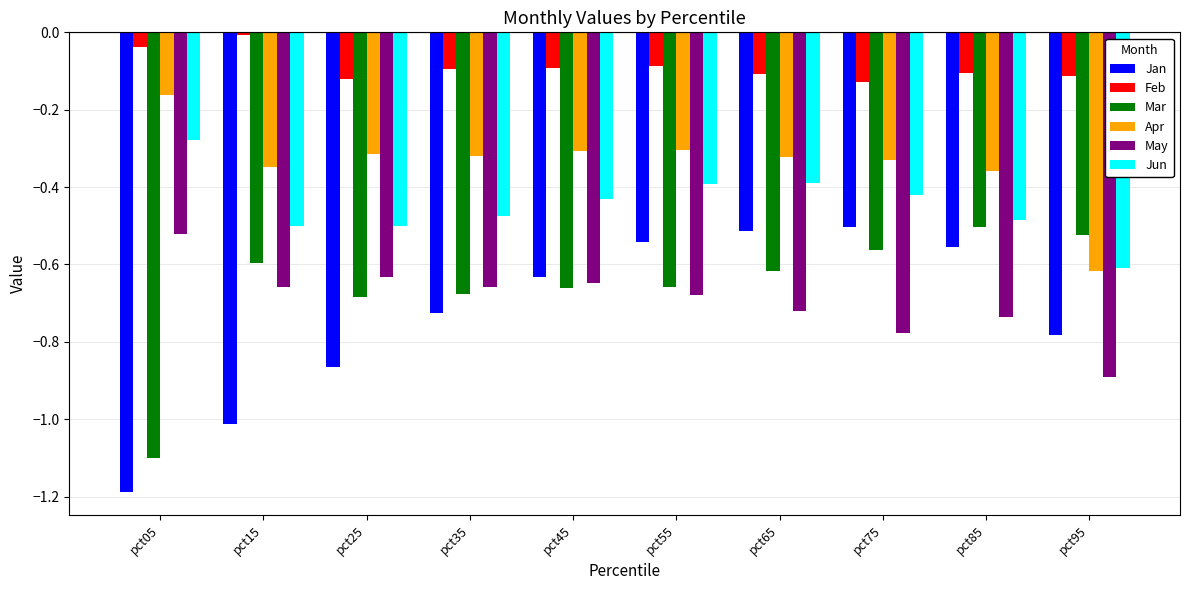

What is the total value across all series at pct65?

-2.7